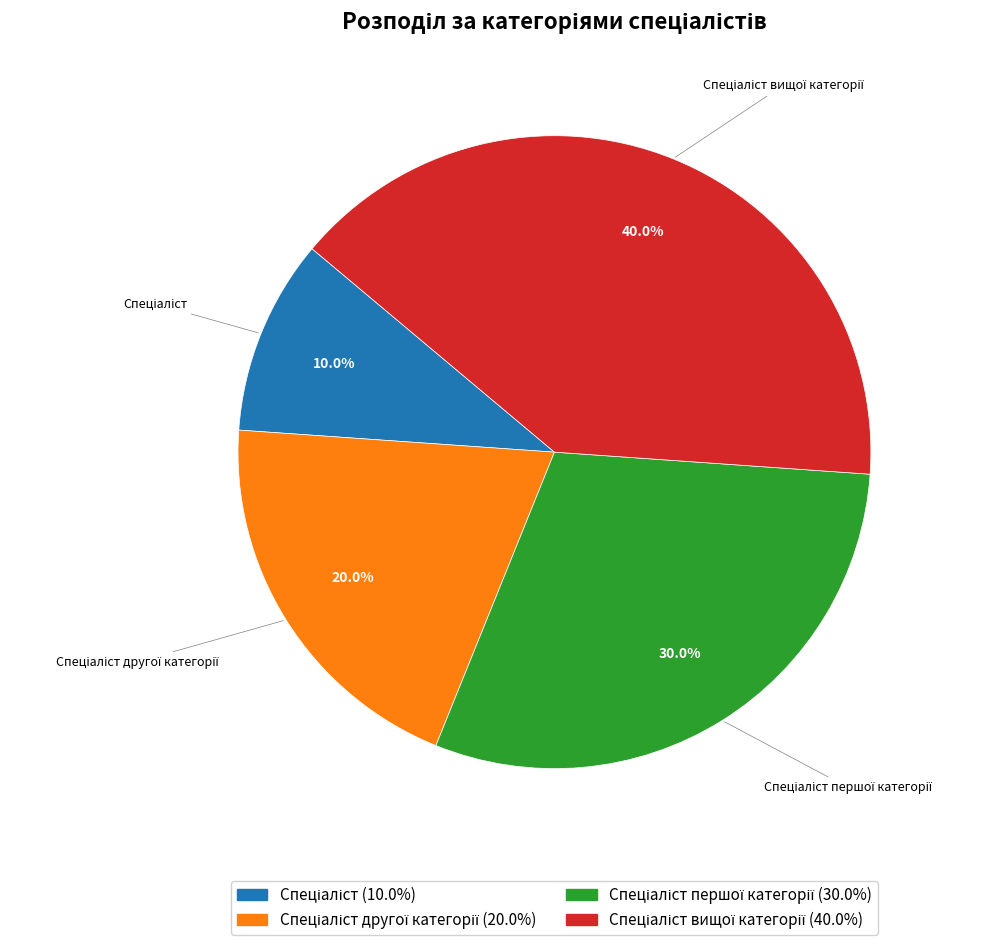

Is there a majority slice in this chart?

No